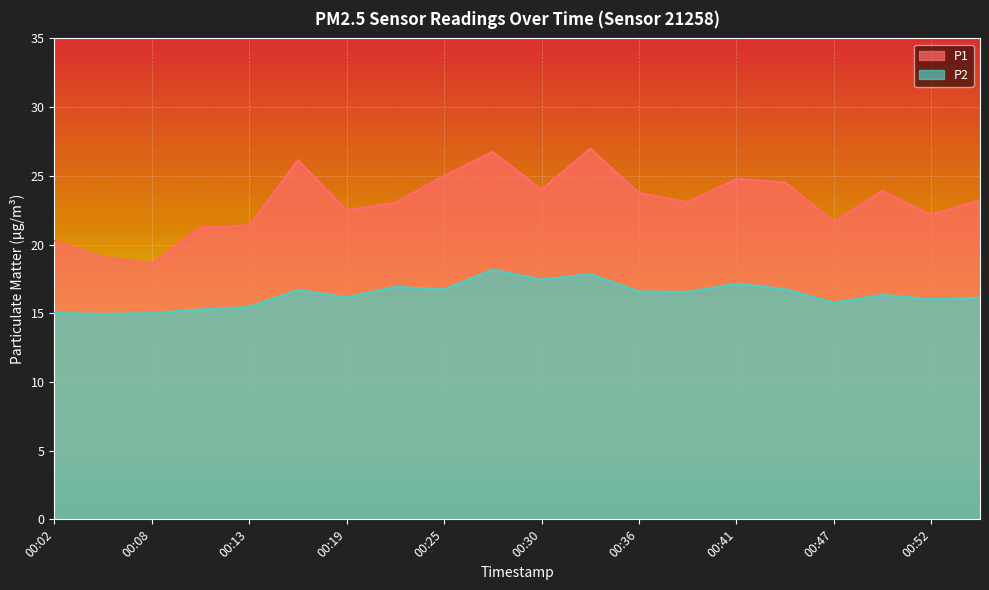

True or false: P2 and P1 cross at least once.

False